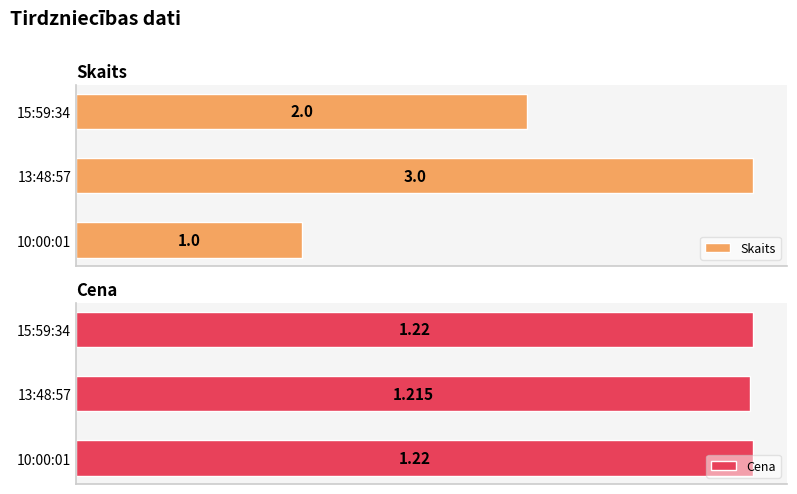

Rank the series by their average value, from lowest to highest.

Cena, Skaits